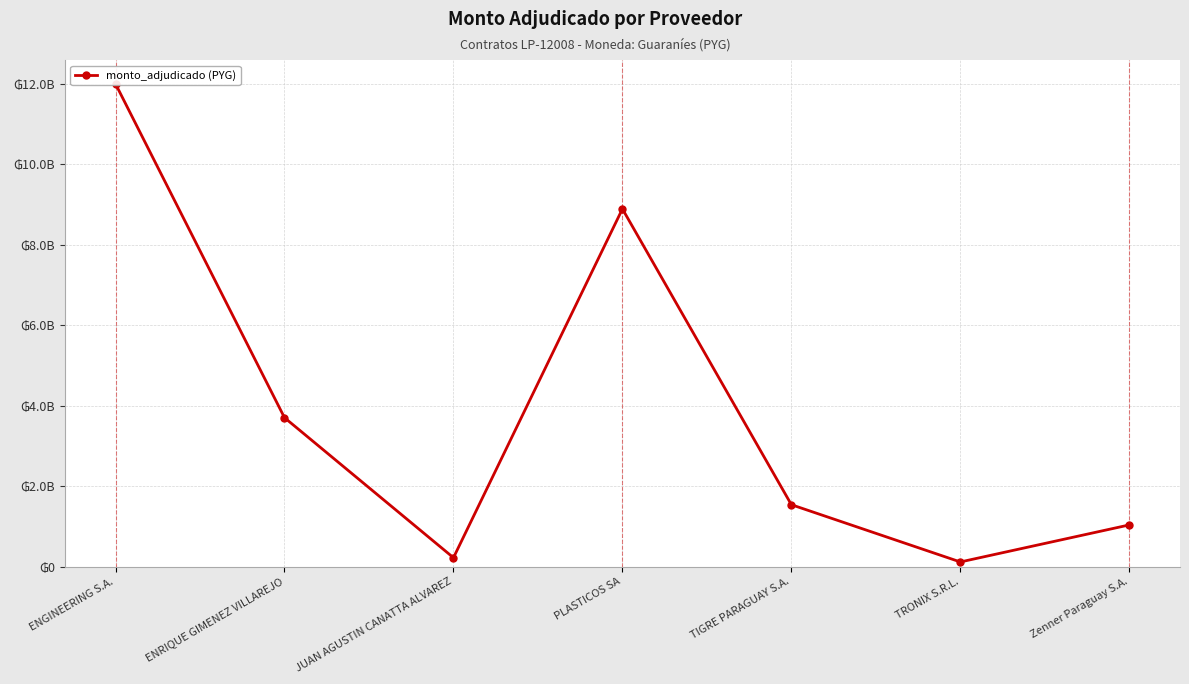

At which category does the data reach its first local peak?

PLASTICOS SA